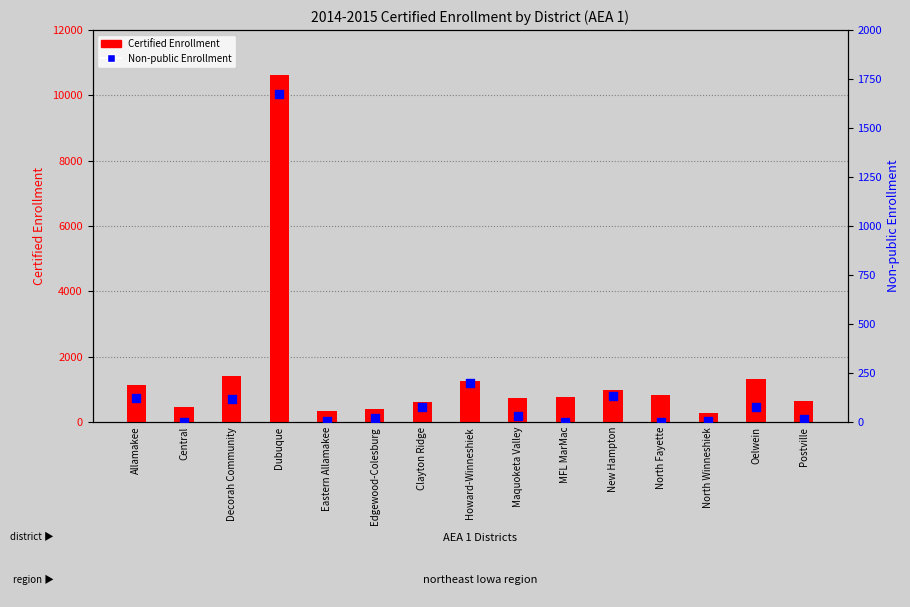

What is the total value across all series at Allamakee?

1259.4